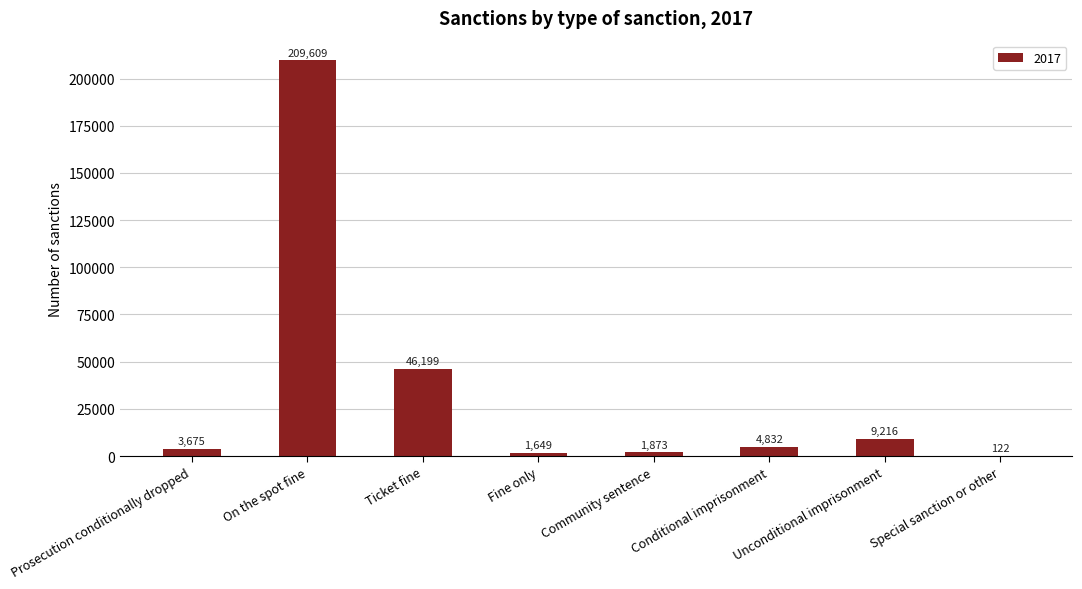

What is the maximum value shown in the chart?

209609